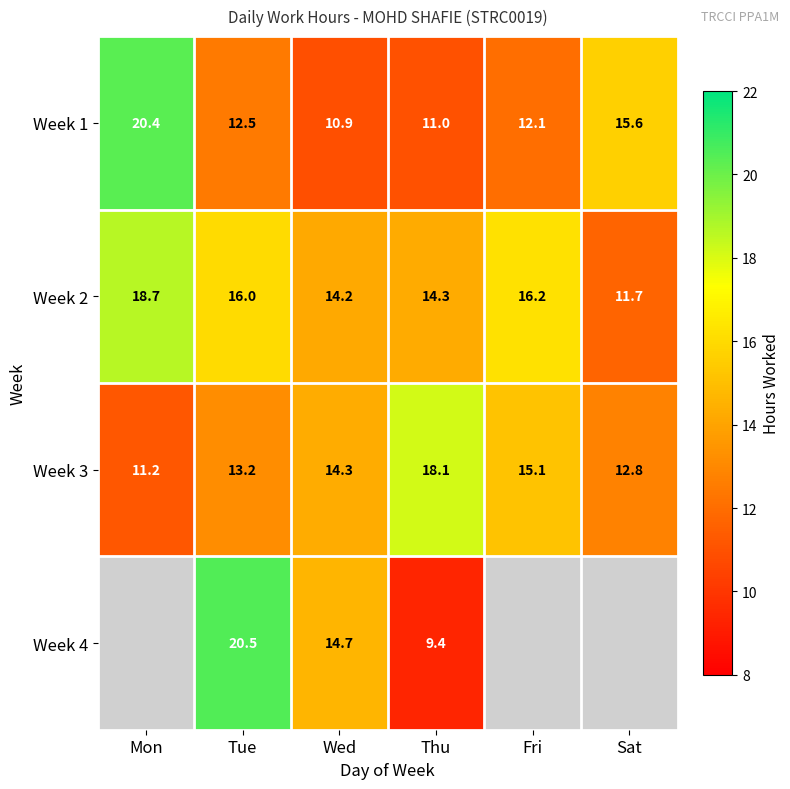

At which label does Week 2 first exceed 16?

Mon